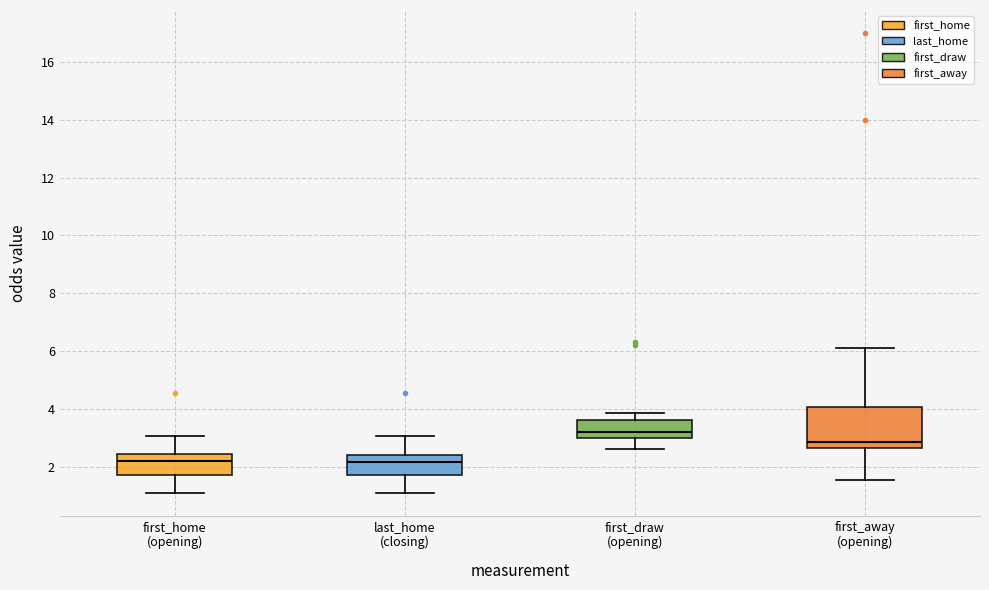

Where does the upper whisker of the box for first_away (opening) end on the y-axis? The values are not printed on the chart, so give them approximately, as read against the axis.

6.2